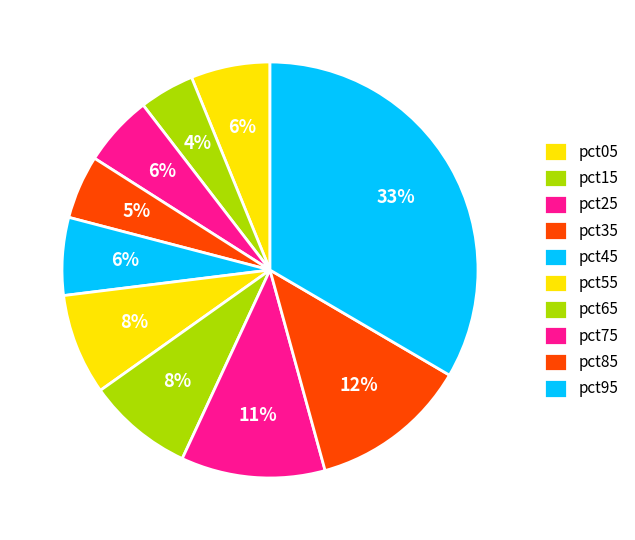

To the nearest percent, what percentage of the pie is pct65?

8%